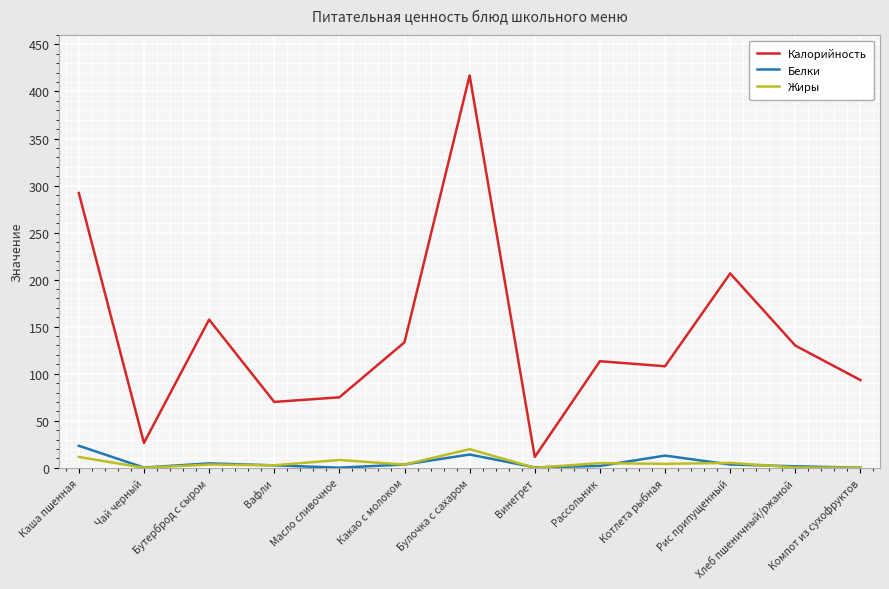

At which label does Белки reach its peak?

Каша пшенная